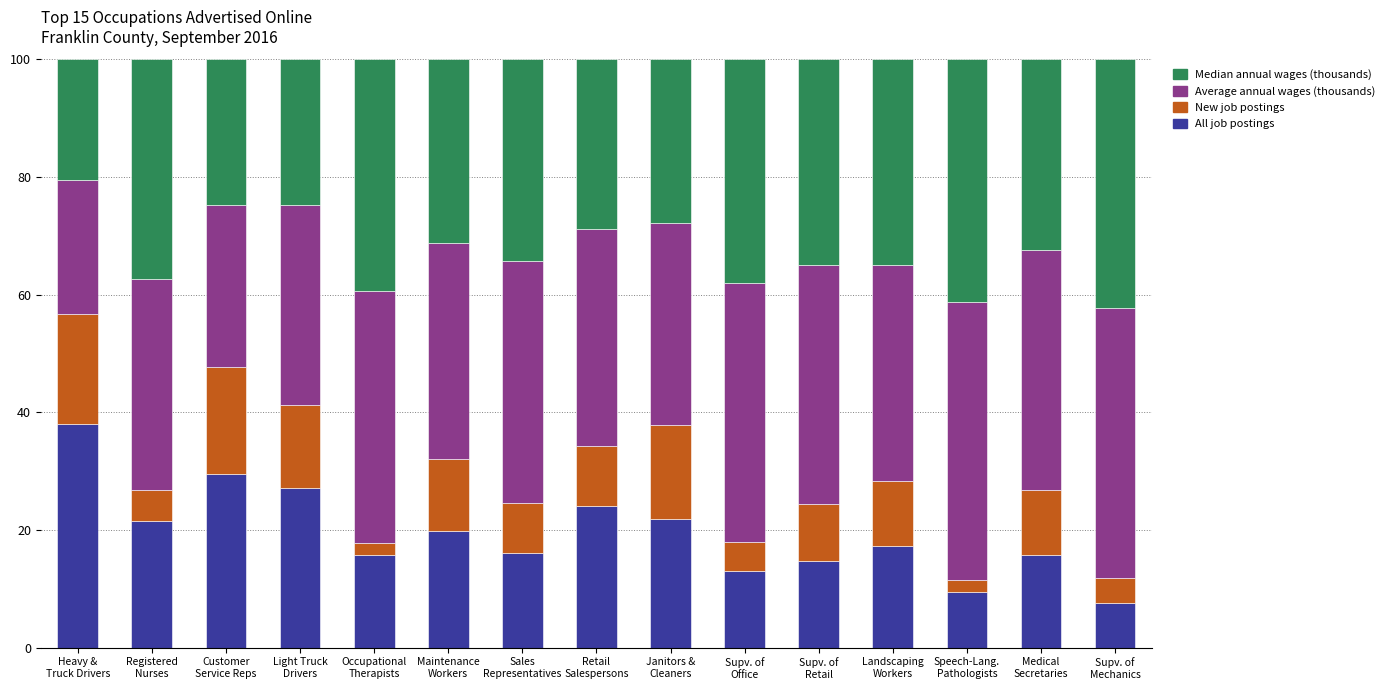

What is the highest value of the All job postings series?

38.1